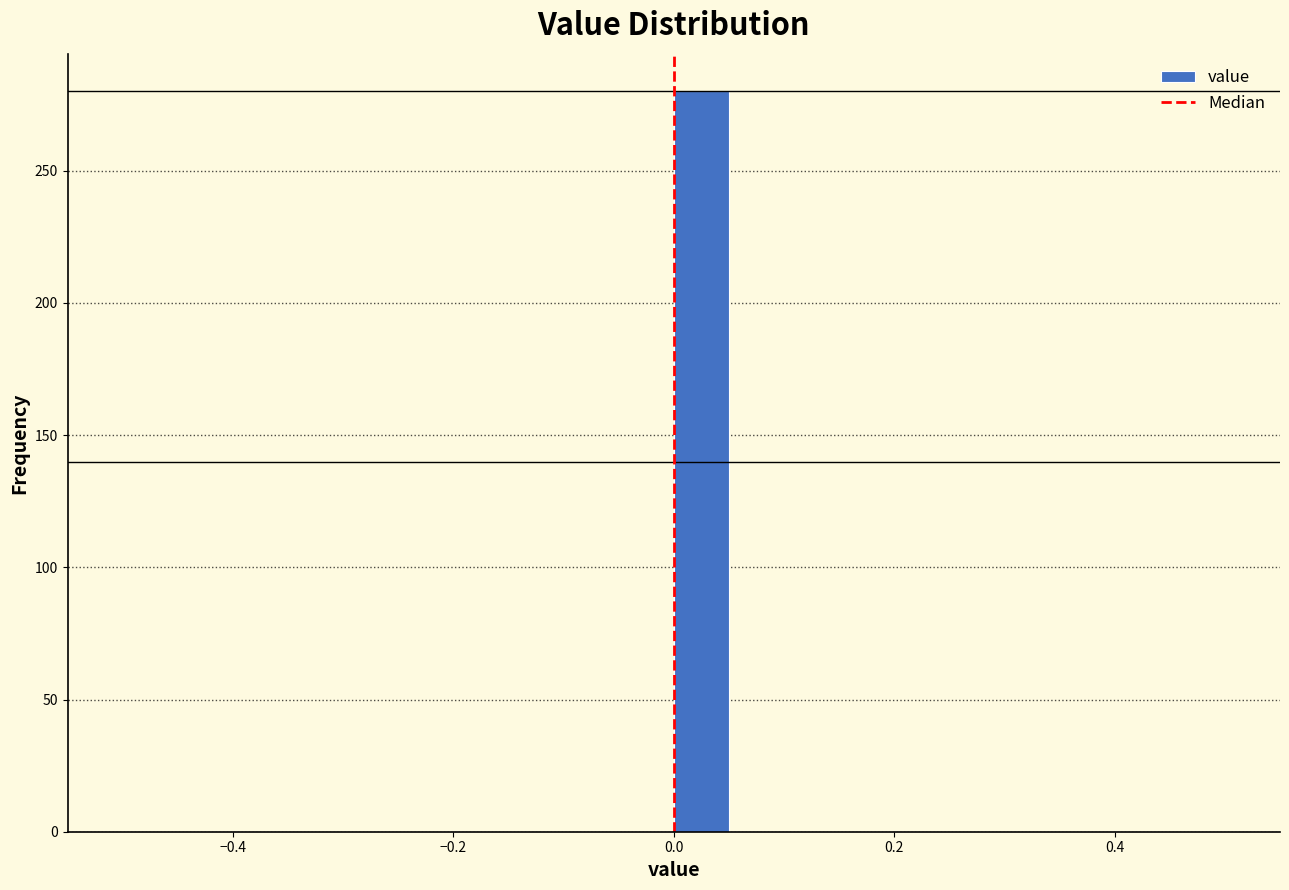

Read against the x-axis, roughly where is the centre of the tallest bar?

0.02